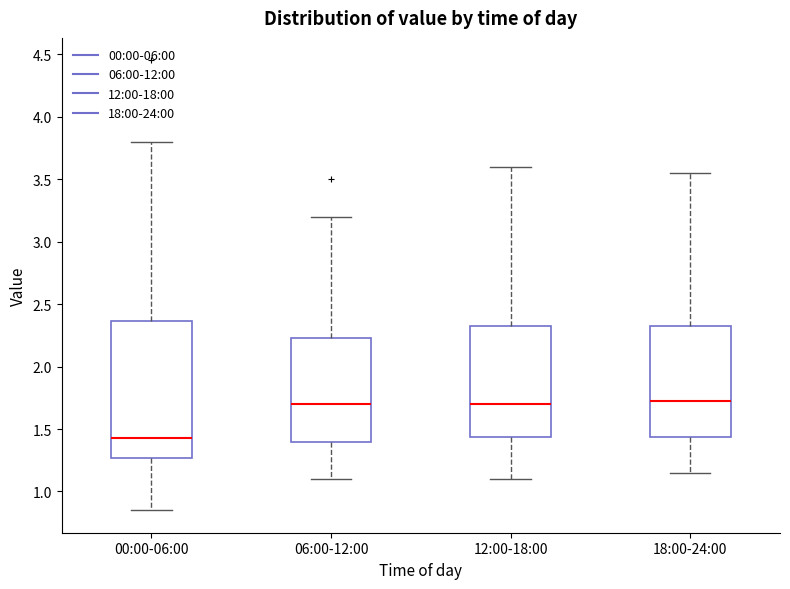

Reading left to right, read every box against the y-axis: the position of its median line, the range the box covers, and the ends of its whiskers. The values are not printed on the chart, so give them approximately, as read against the axis.

00:00-06:00: median 1.45, box 1.25 to 2.35, whiskers 0.85 to 3.80
06:00-12:00: median 1.70, box 1.40 to 2.25, whiskers 1.10 to 3.20
12:00-18:00: median 1.70, box 1.45 to 2.35, whiskers 1.10 to 3.60
18:00-24:00: median 1.75, box 1.45 to 2.35, whiskers 1.15 to 3.55